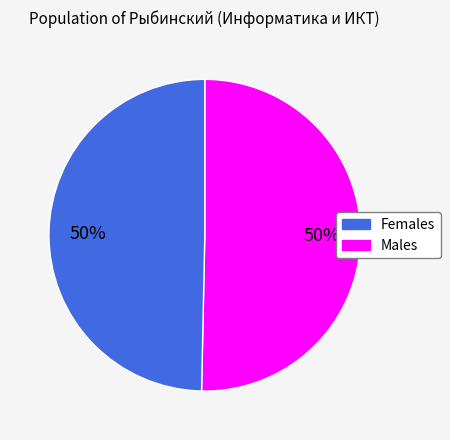

To the nearest percent, what is the average slice percentage?

50%